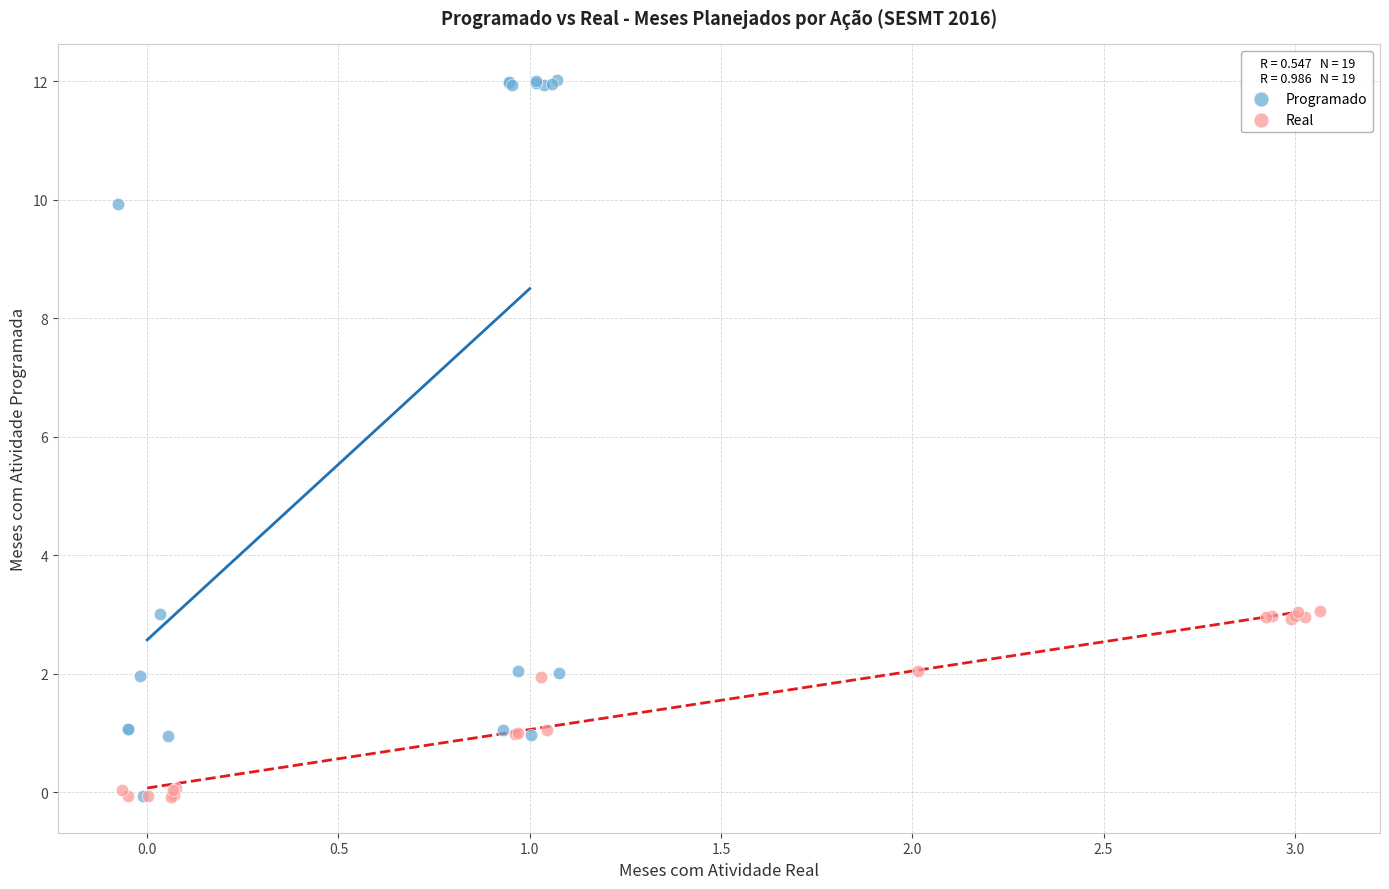

Which series contains the highest Y value?

Programado